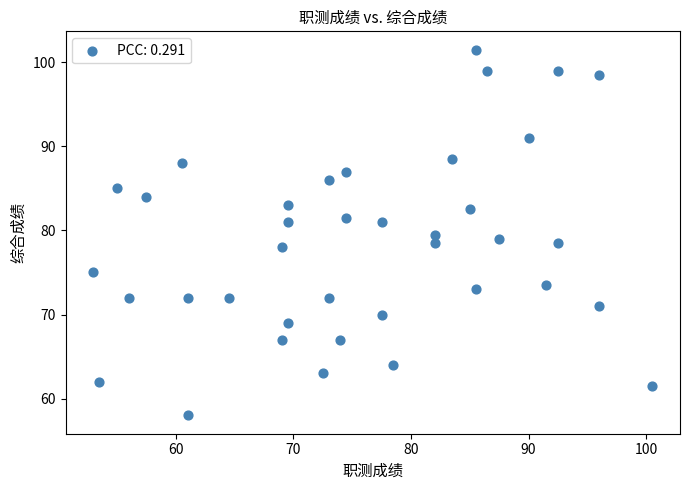

What is the range of X values (max minus min)?

47.5